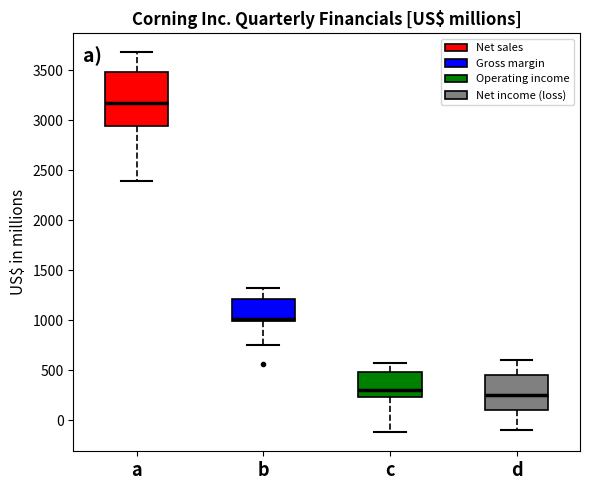

Which box is the tallest, from its lower edge to its upper edge?

a